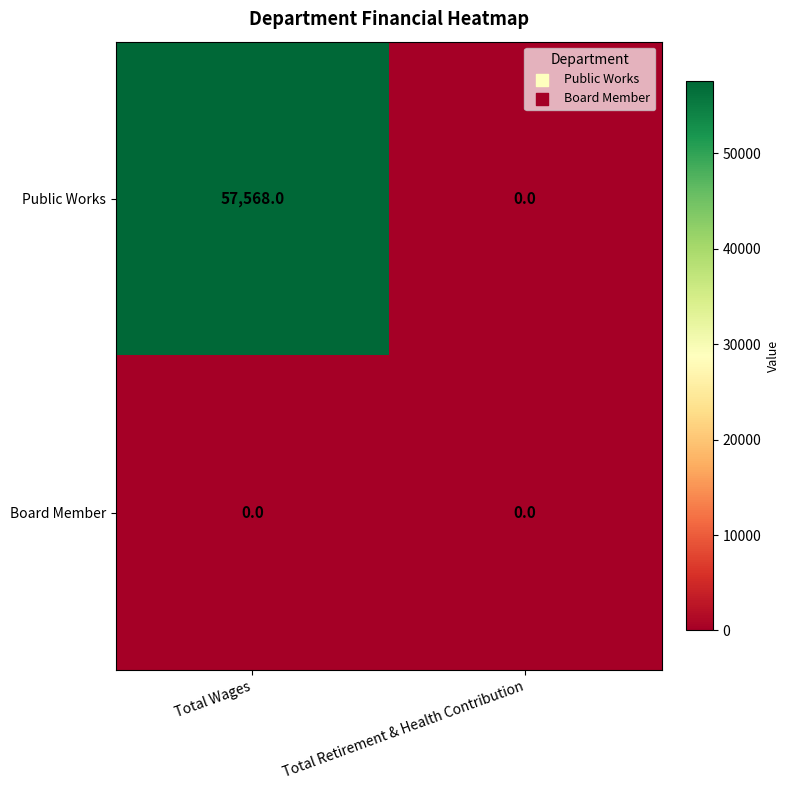

What is the maximum value shown in the chart?

57568